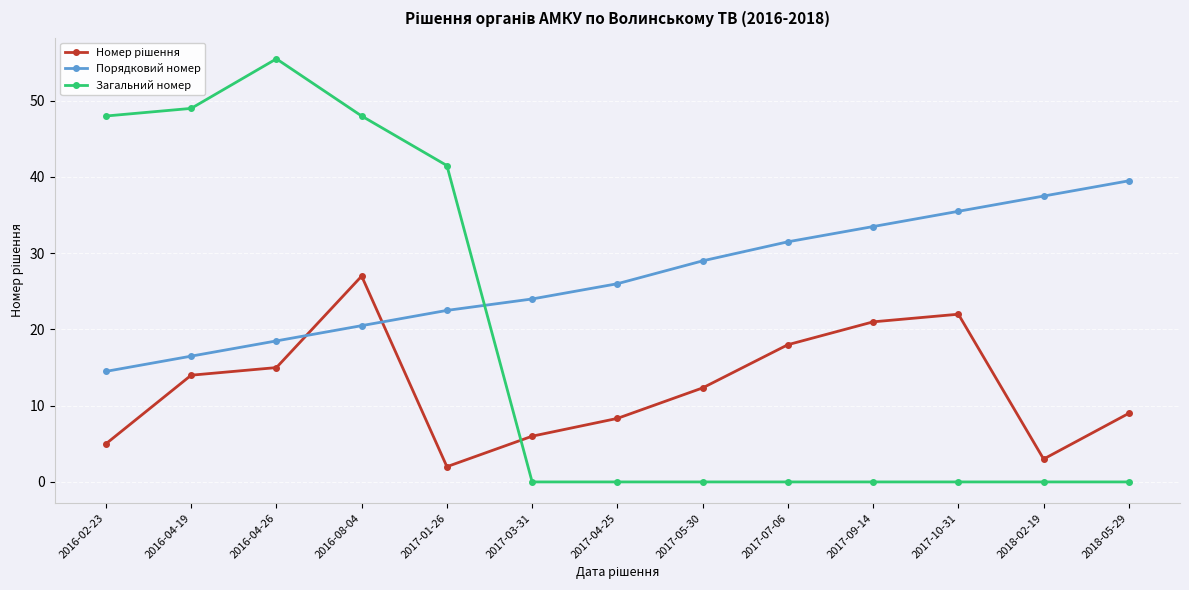

What is the label of the 4th point from the right?

2017-09-14